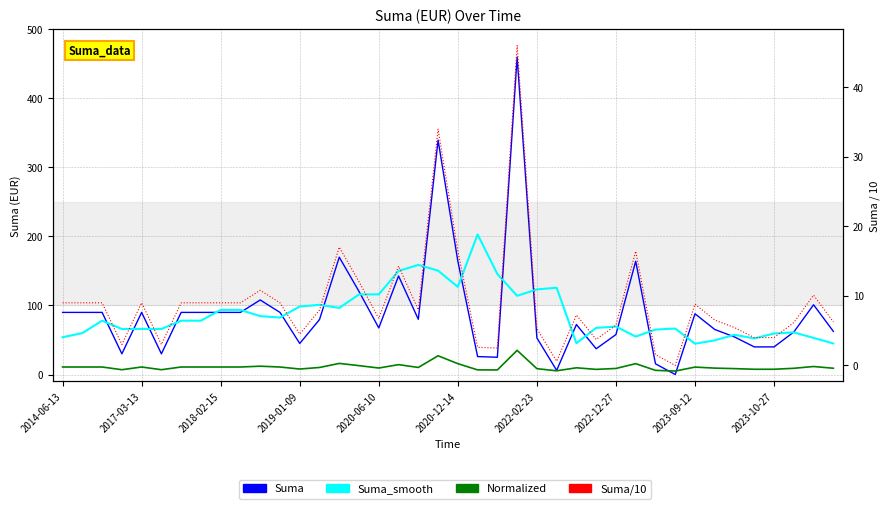

Count the number of data series in this chart.

4